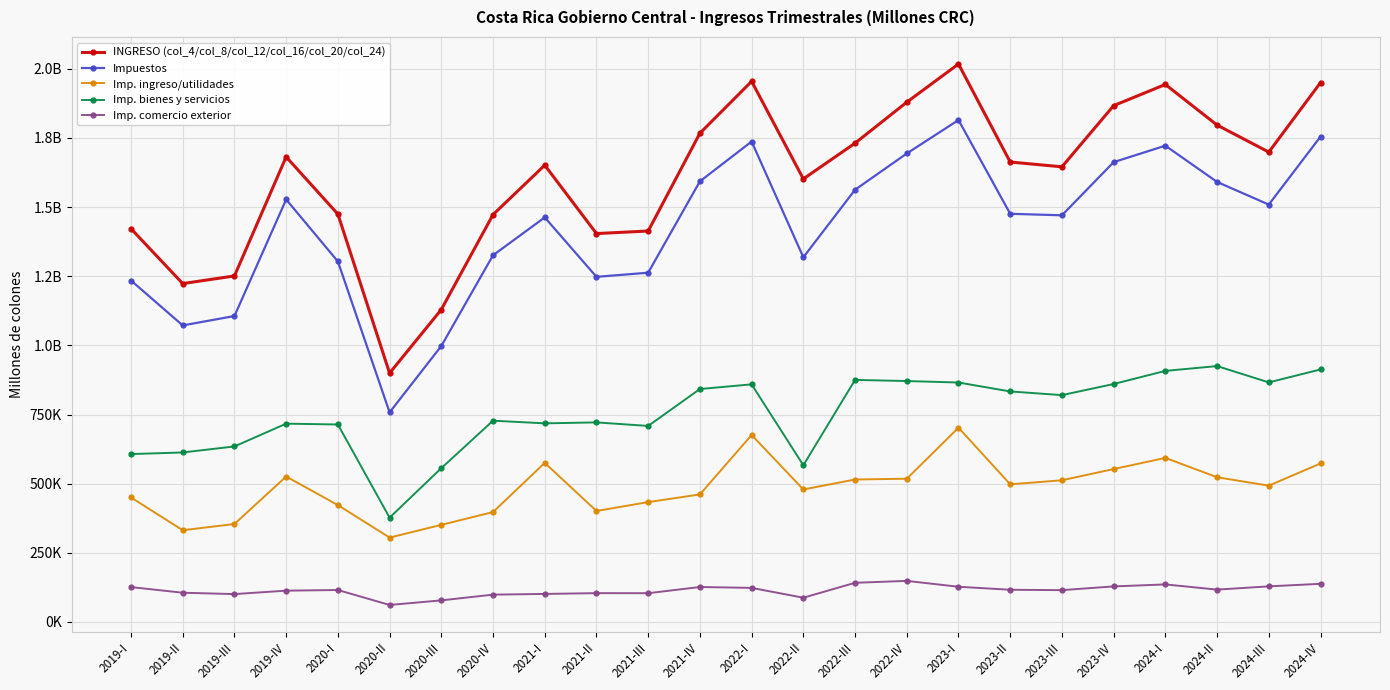

At which category does Imp. comercio exterior reach its first local peak?

2020-I